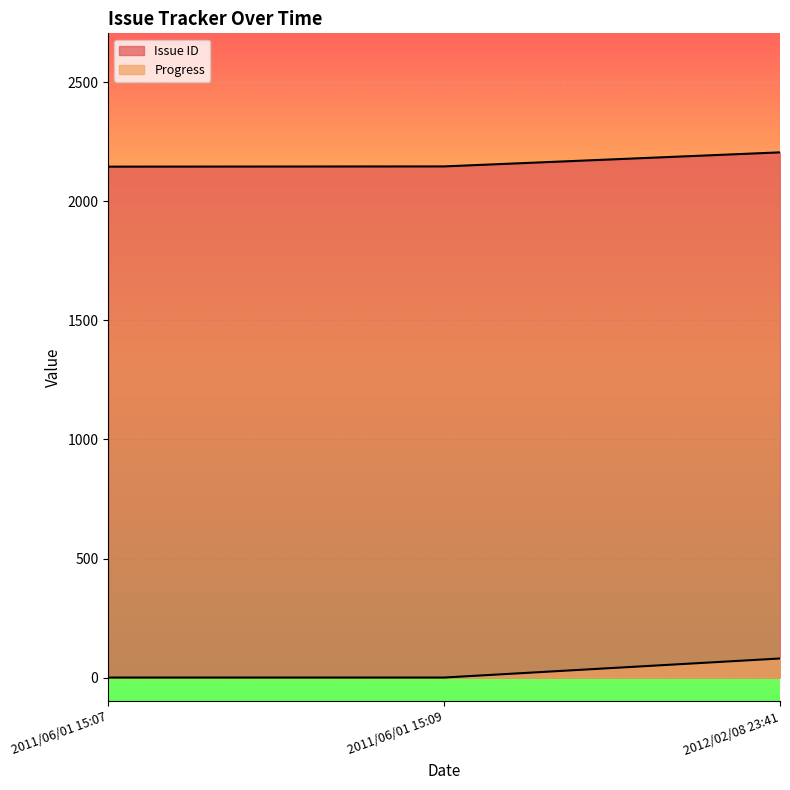

Count the Progress values in the range 0 to 80.

3